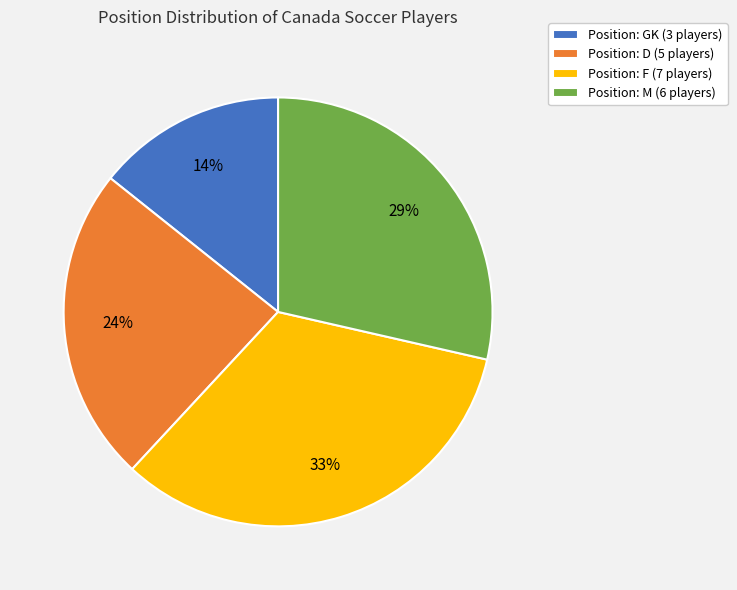

Between Position: GK (3 players) and Position: D (5 players), which is larger?

Position: D (5 players)